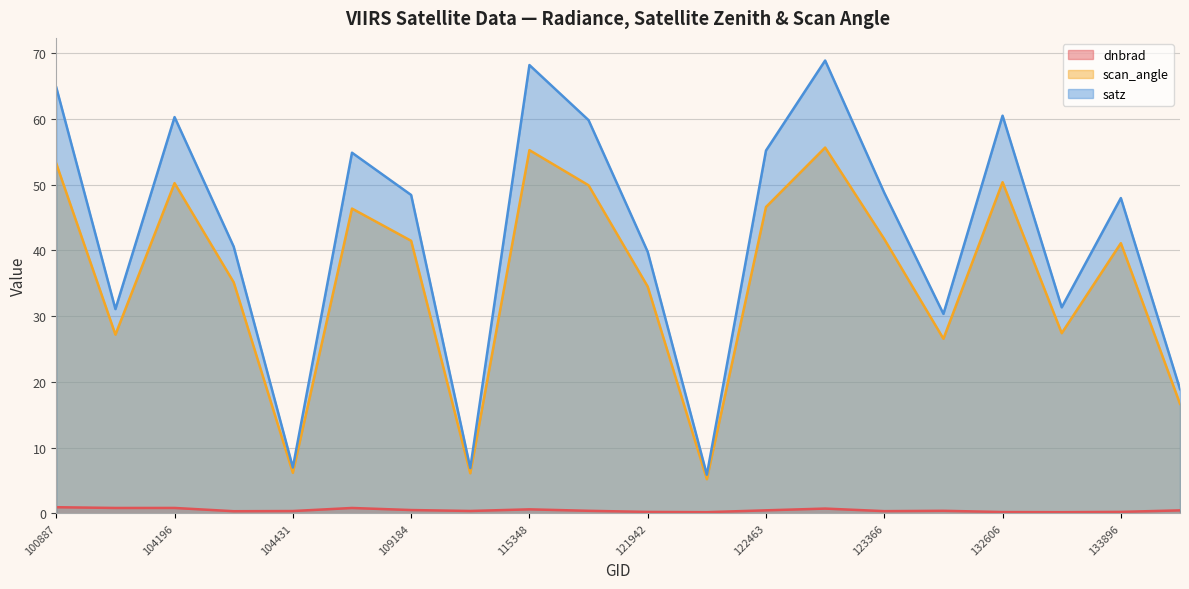

At which category does the chart reach its peak across all series?

4463